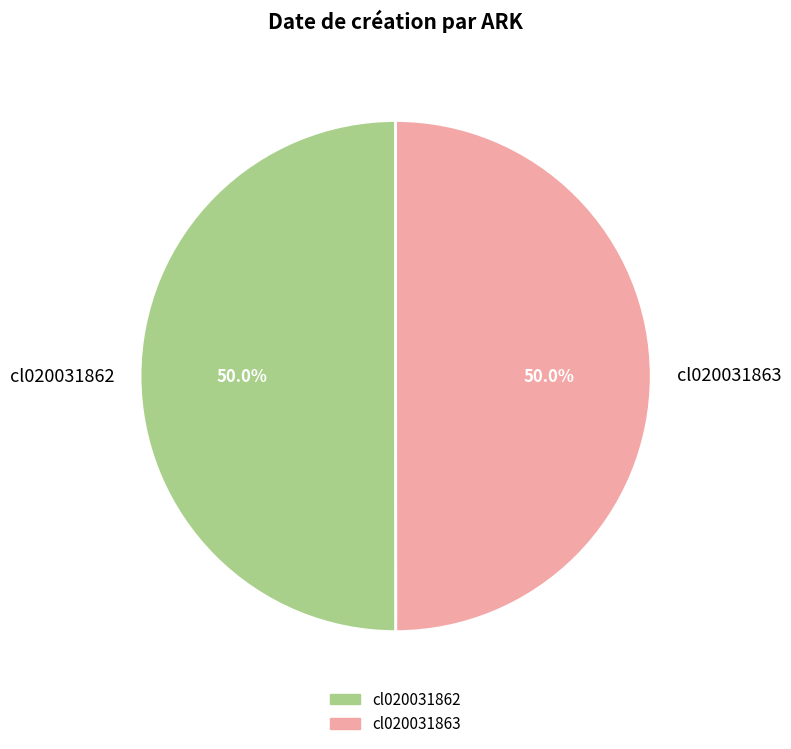

What percentage is NOT represented by cl020031862?

50.0%